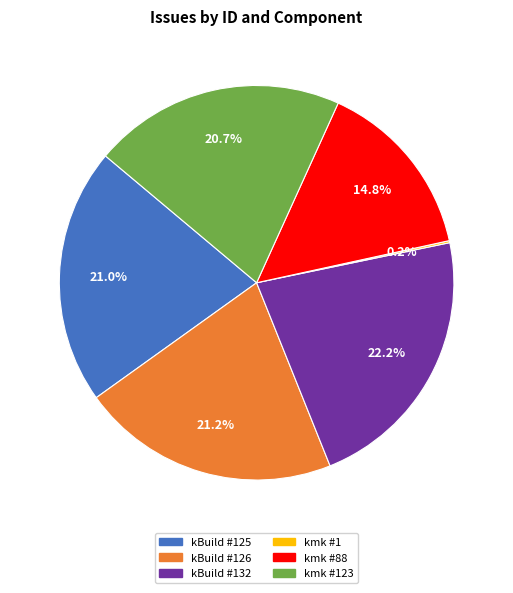

Does any single category account for the majority?

No